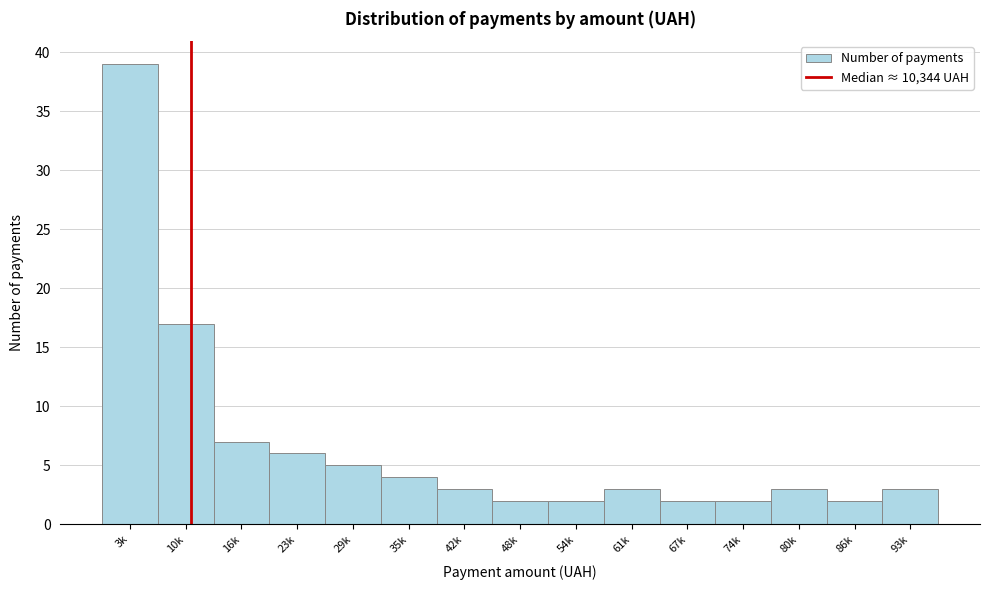

Reading right to left, list all the values displayed in this chart.

3	2	3	2	2	3	2	2	3	4	5	6	7	17	39